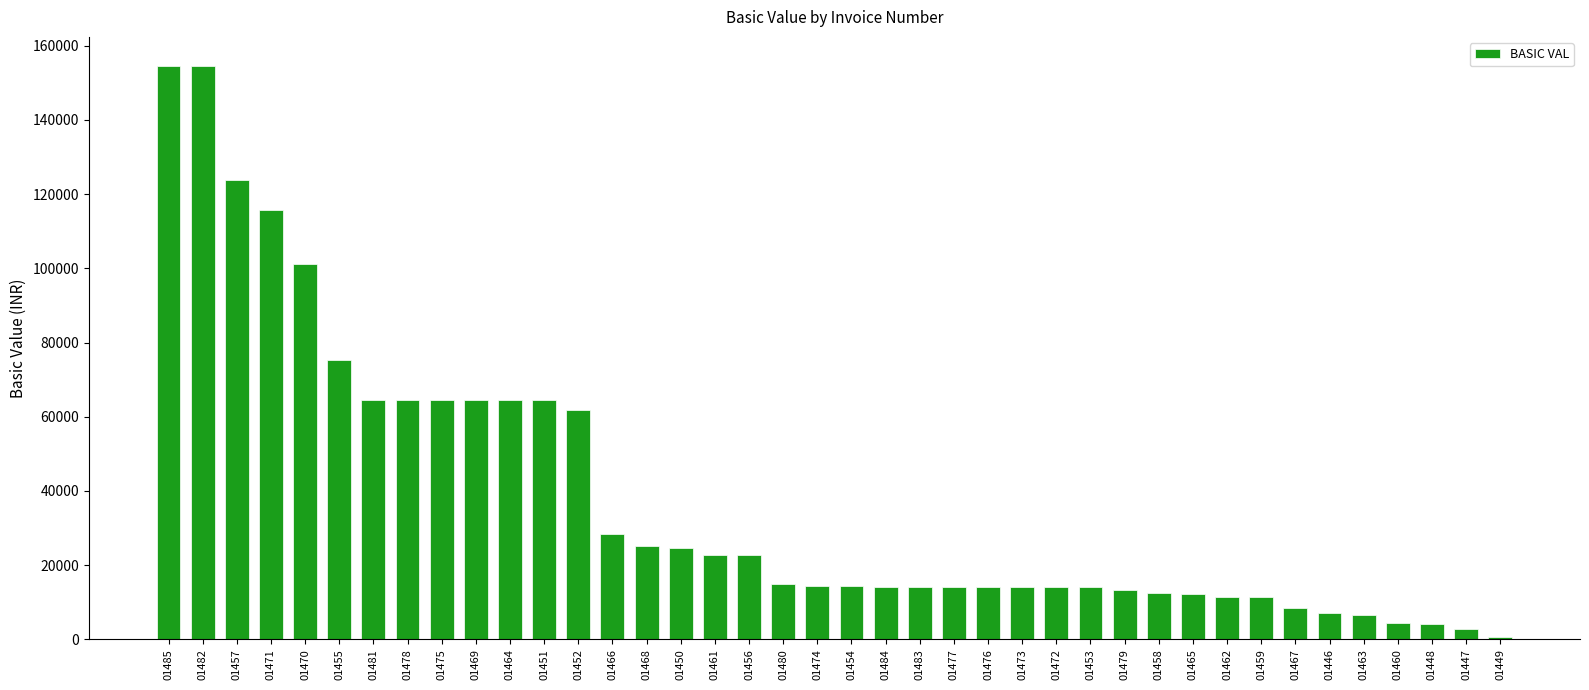

How many values are below 14400?

19